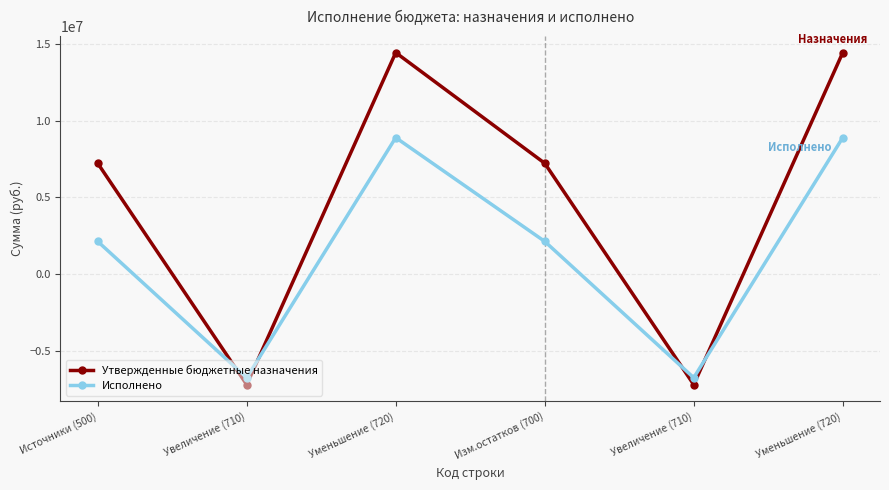

At which label does Утвержденные бюджетные назначения reach its minimum?

Увеличение (710)